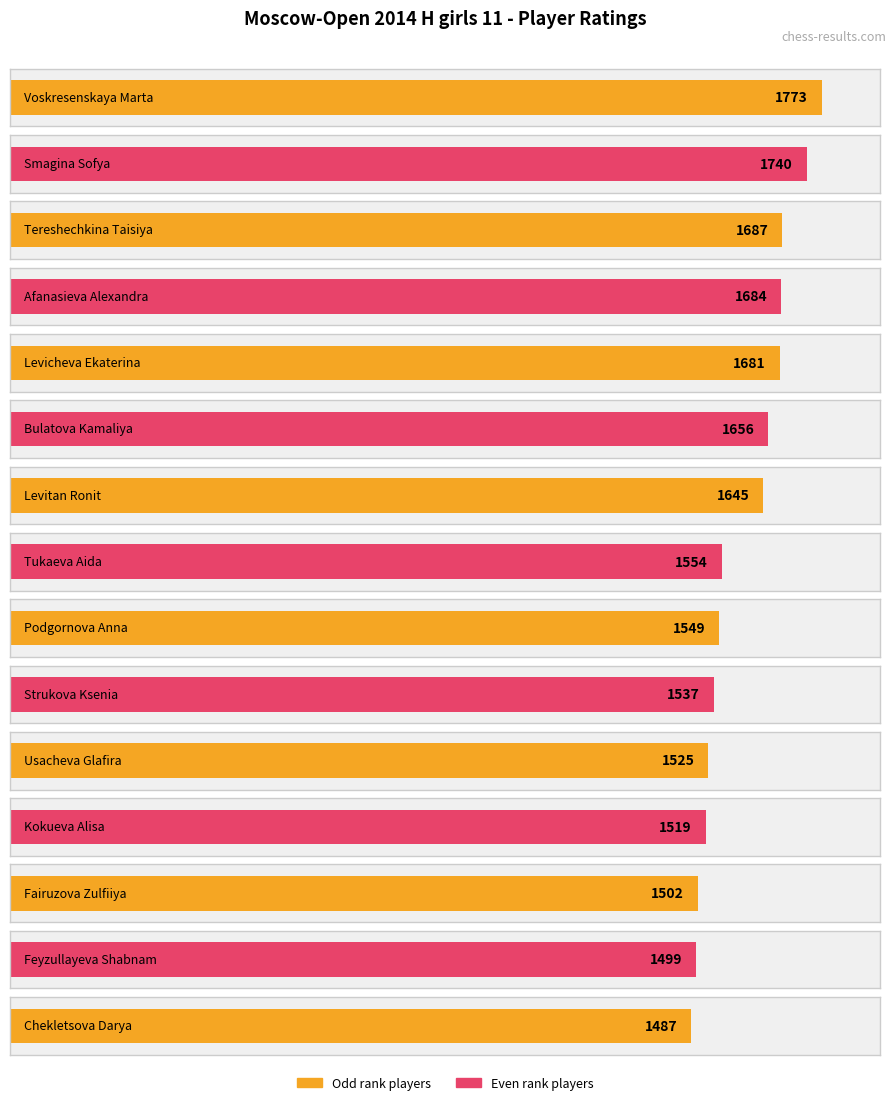

Reading right to left, extract all data points from this chart.

1487	1499	1502	1519	1525	1537	1549	1554	1645	1656	1681	1684	1687	1740	1773